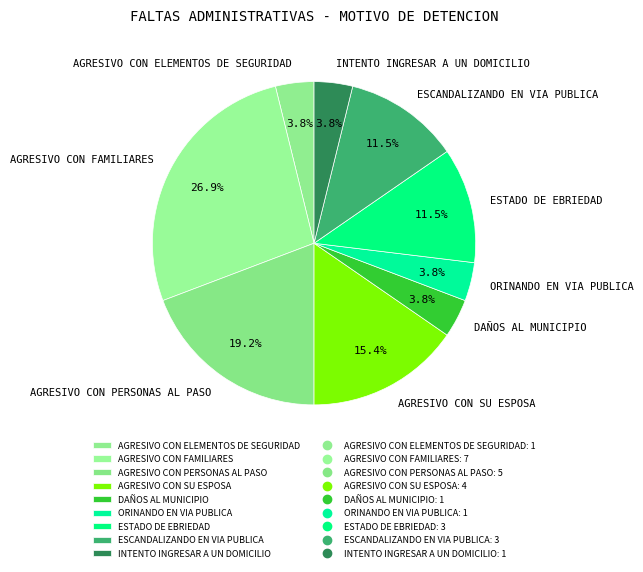

Which slice is the largest?

AGRESIVO CON FAMILIARES